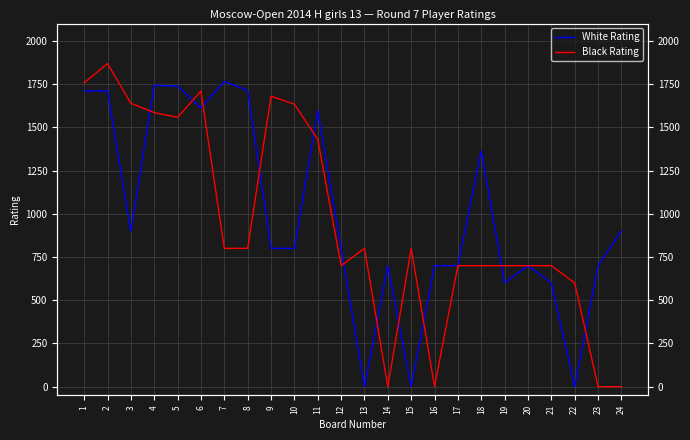

How many times do White Rating and Black Rating cross each other?

11